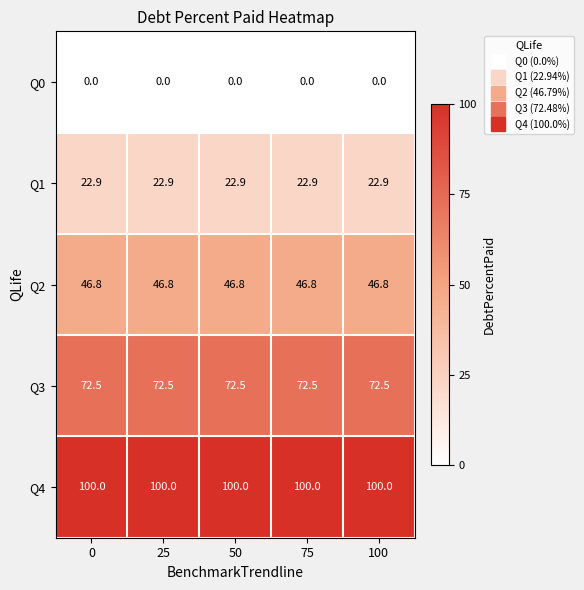

What is the minimum value for Q3?

72.5